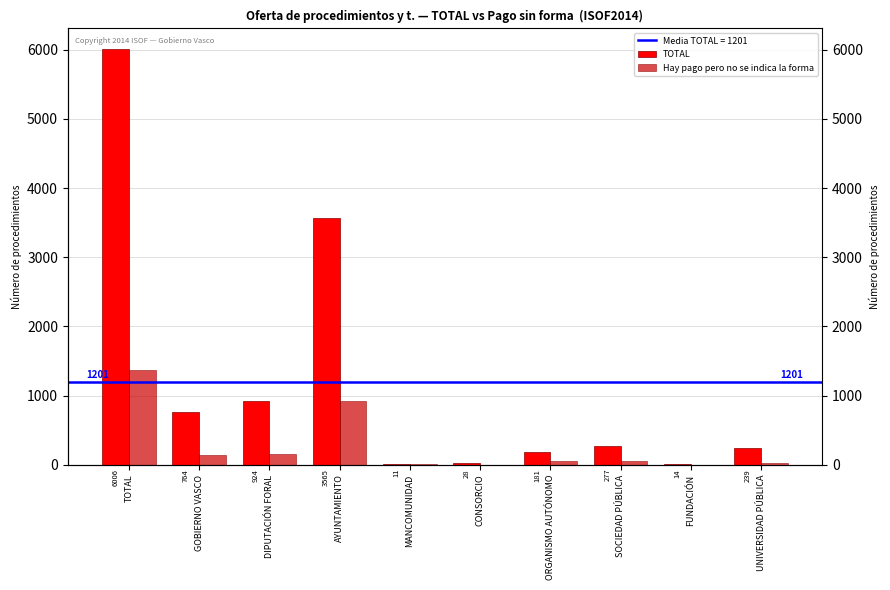

What is the difference between the maximum and second lowest values in the TOTAL series?

5992